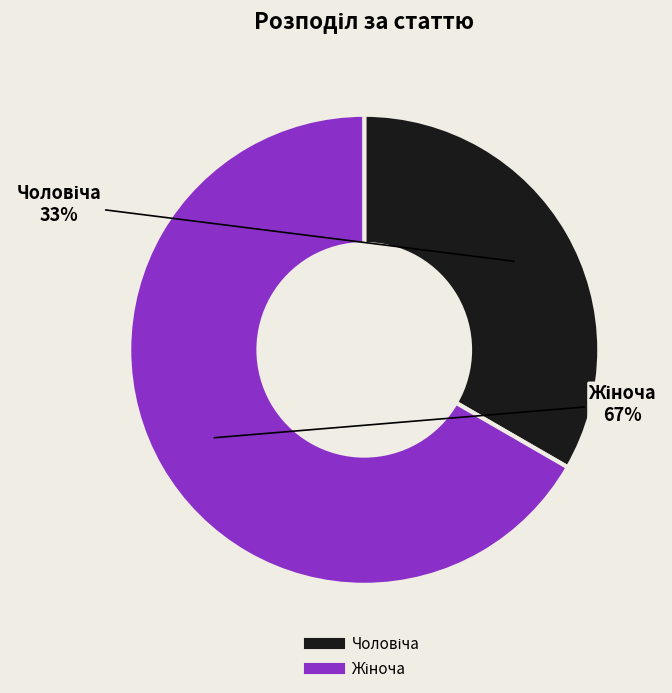

To the nearest percent, what is the average slice percentage?

50%